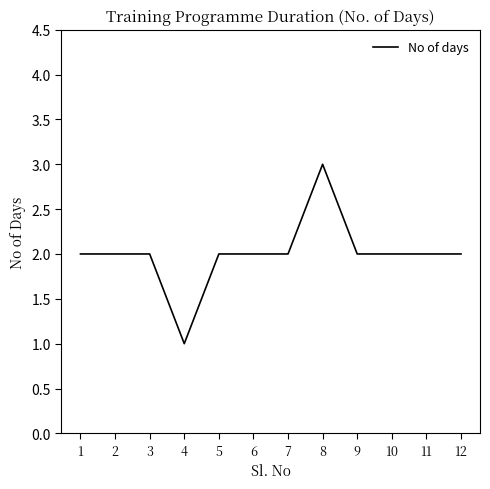

What is the approximate value at 8?

3